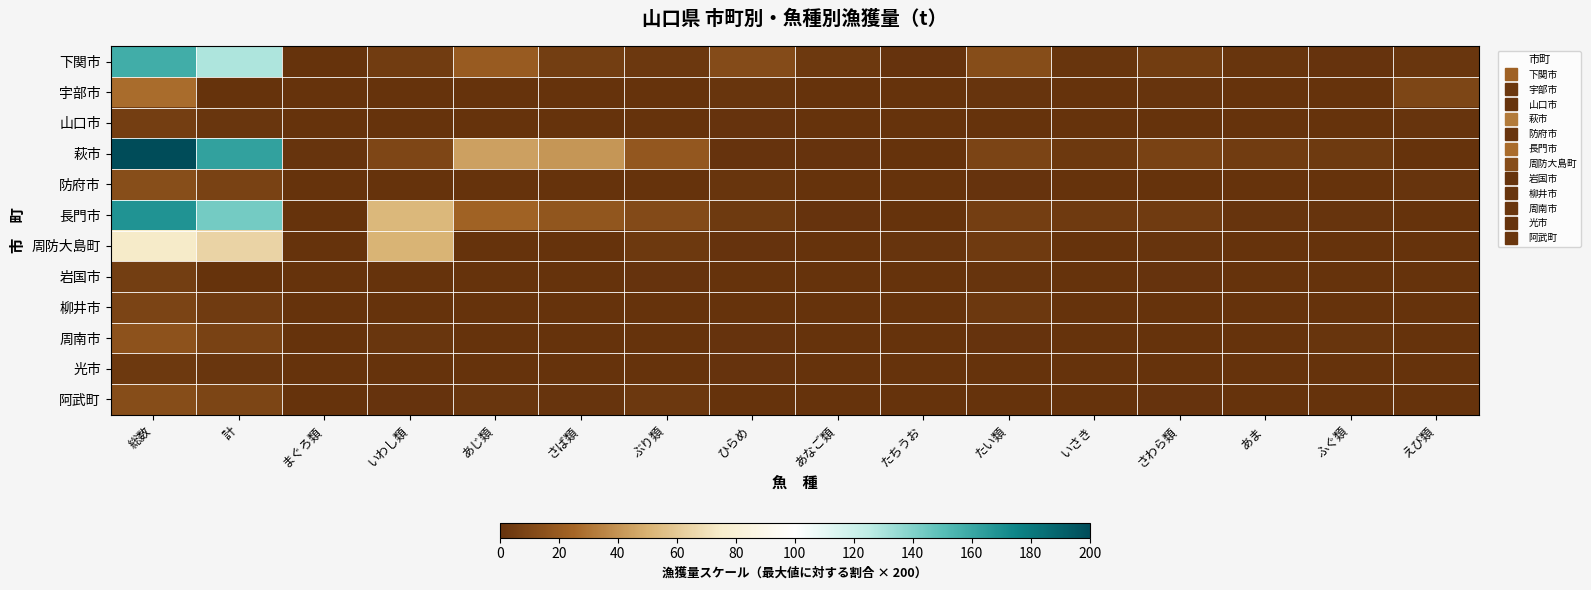

At how many categories does at least one series exceed 103?

2